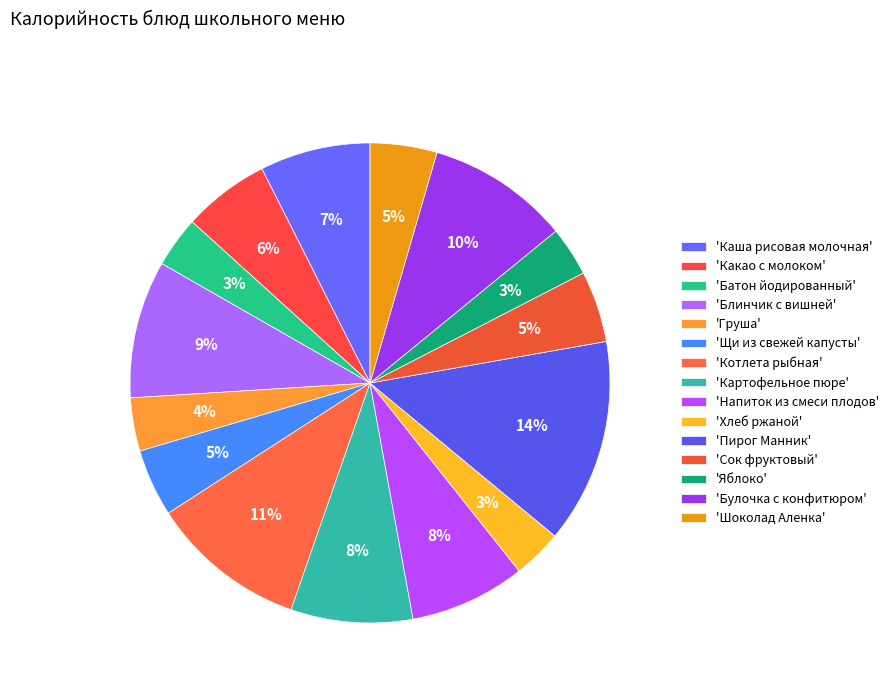

What is the smallest slice in the pie chart?

Хлеб ржаной